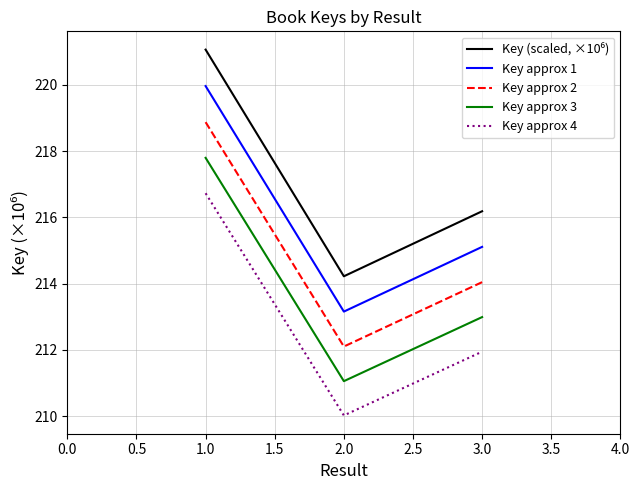

How many values in the Key approx 2 series are below 214?

1